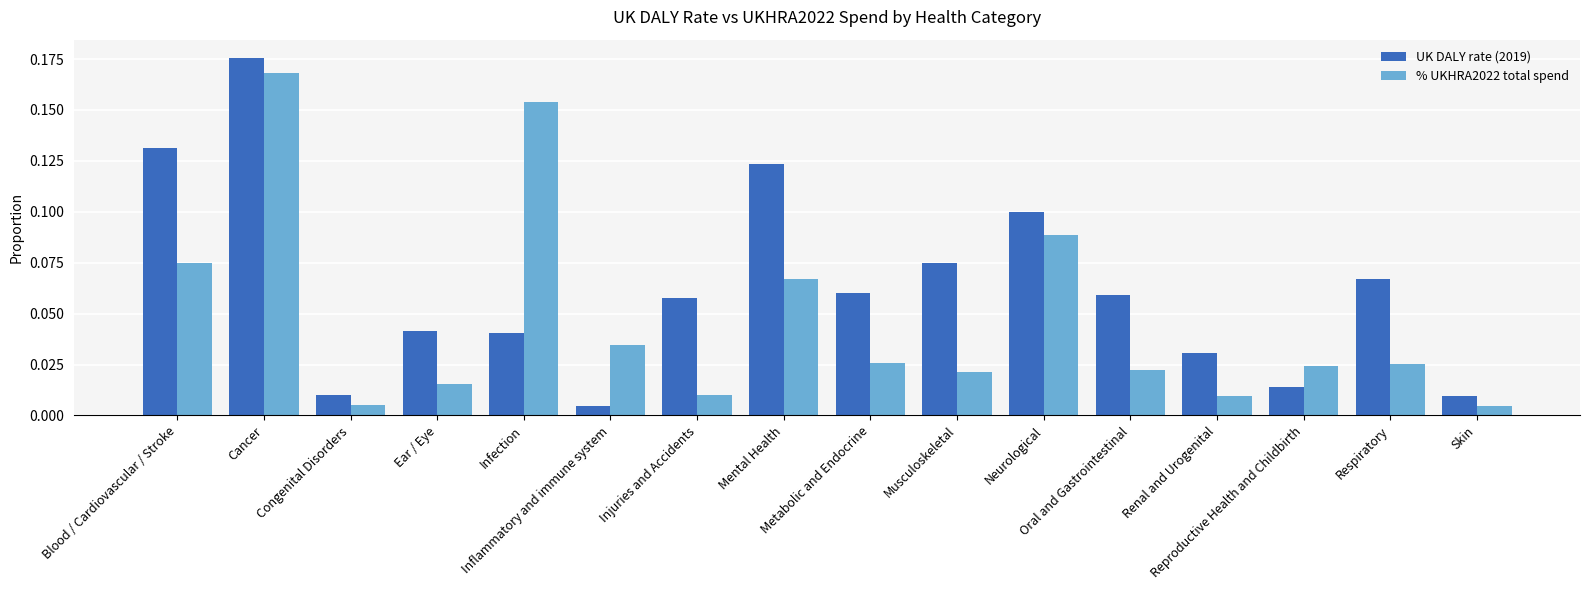

Which series has the widest spread of values?

UK DALY rate (2019)